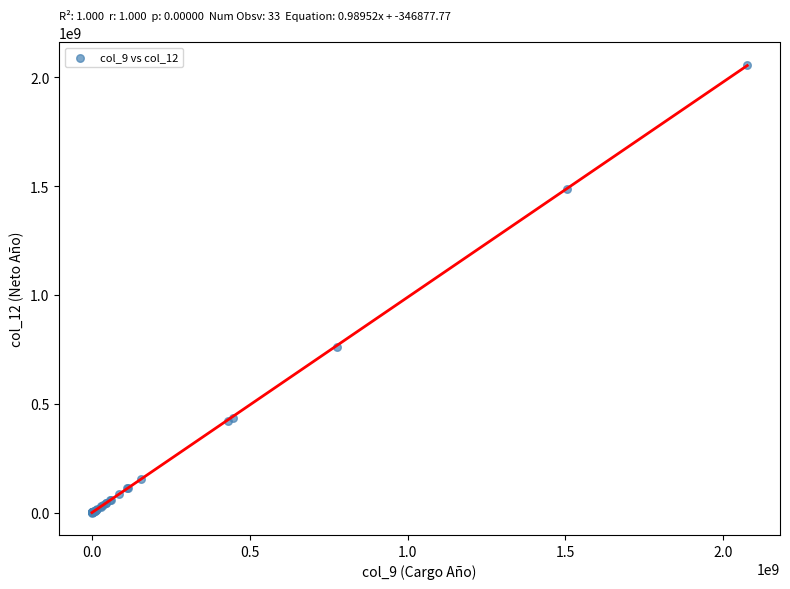

What Y value in the scatter plot is closest to 1028780738?

761703955.3